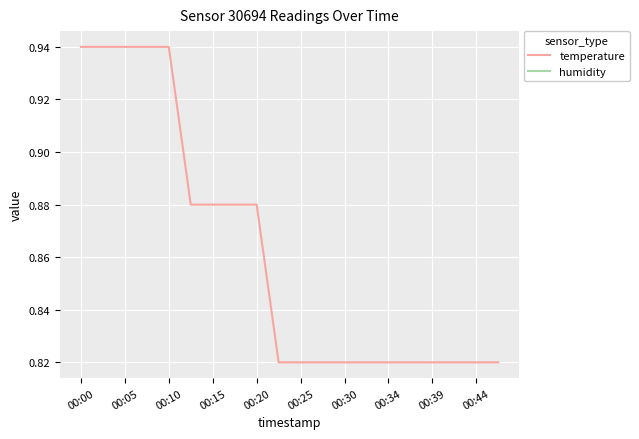

Which category has the lowest value across all series?

00:44